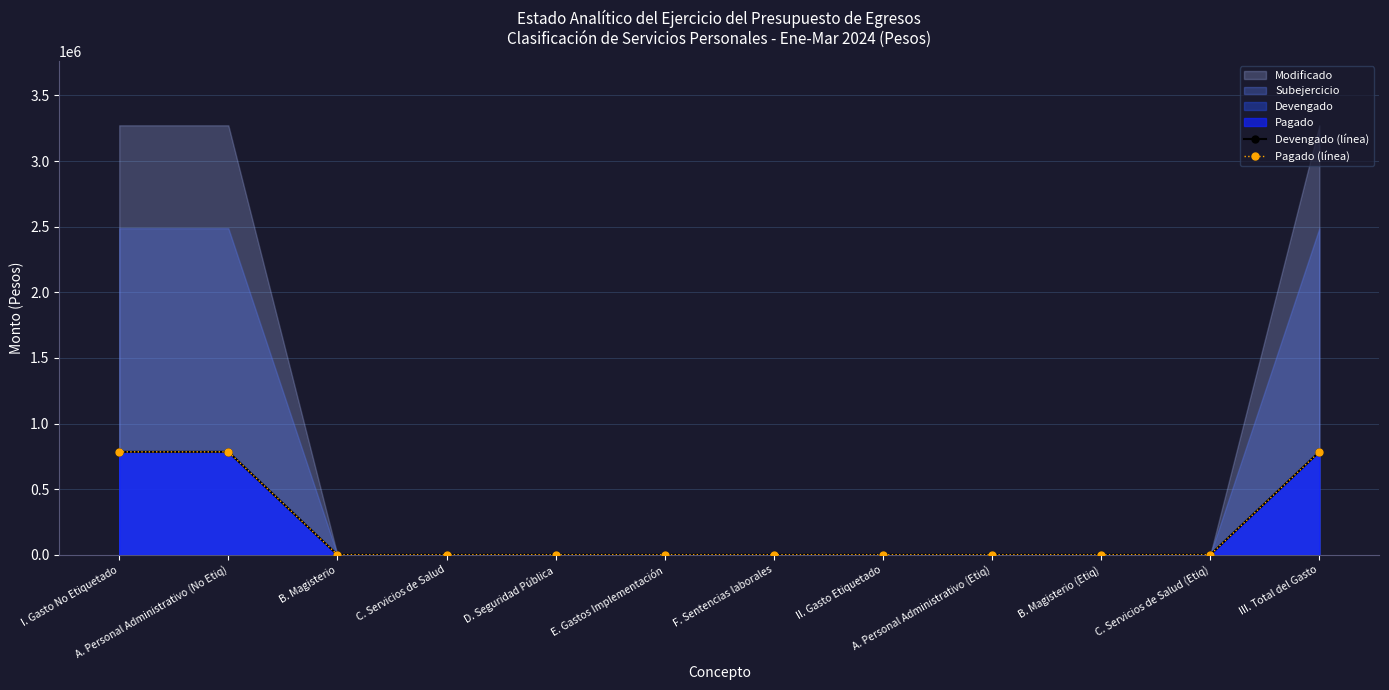

True or false: Pagado (línea) and Devengado (línea) intersect in this chart.

False